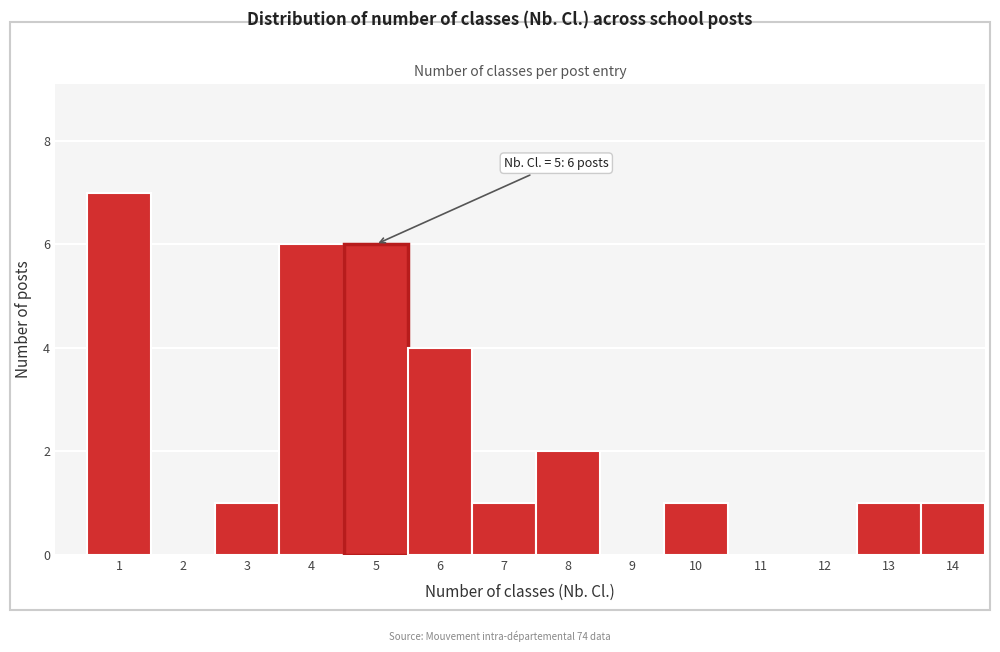

Reading left to right, what are all the values shown in this chart?

1=7	2=0	3=1	4=6	5=6	6=4	7=1	8=2	9=0	10=1	11=0	12=0	13=1	14=1